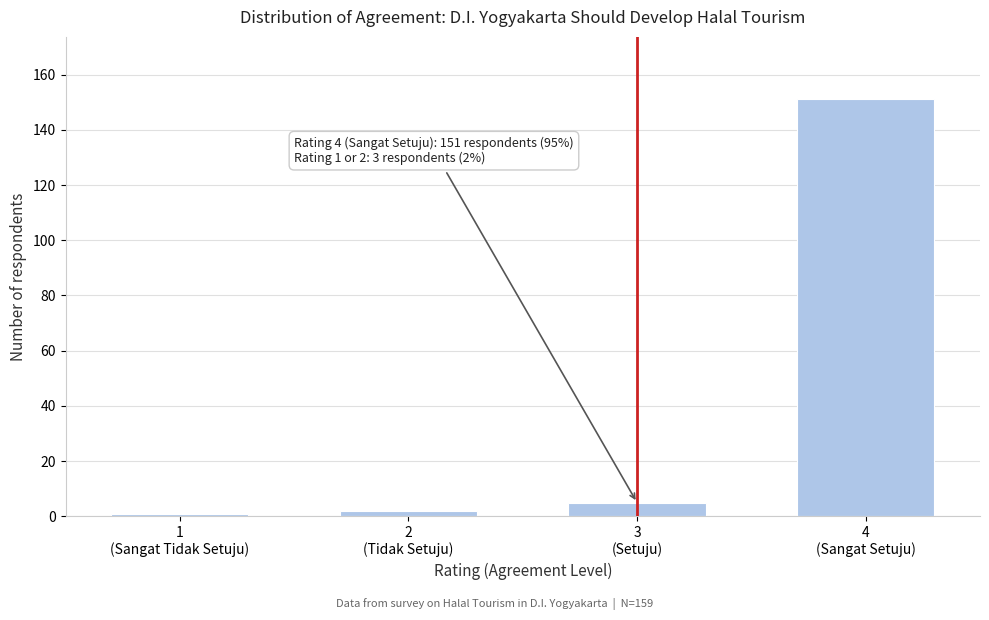

Reading left to right, transcribe all the data shown in this chart.

1	2	5	151